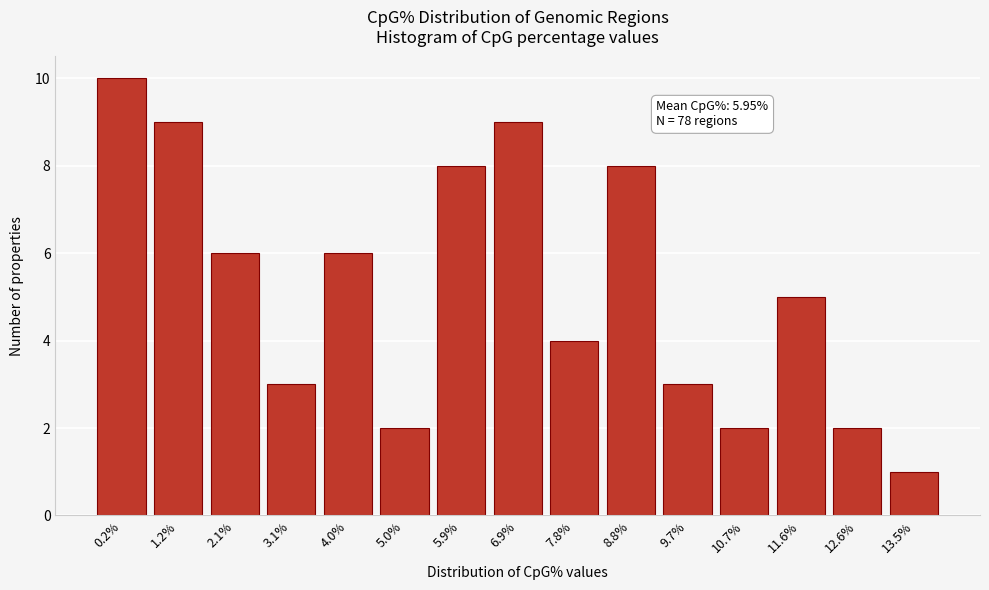

Reading left to right, transcribe all the data shown in this chart.

10	9	6	3	6	2	8	9	4	8	3	2	5	2	1